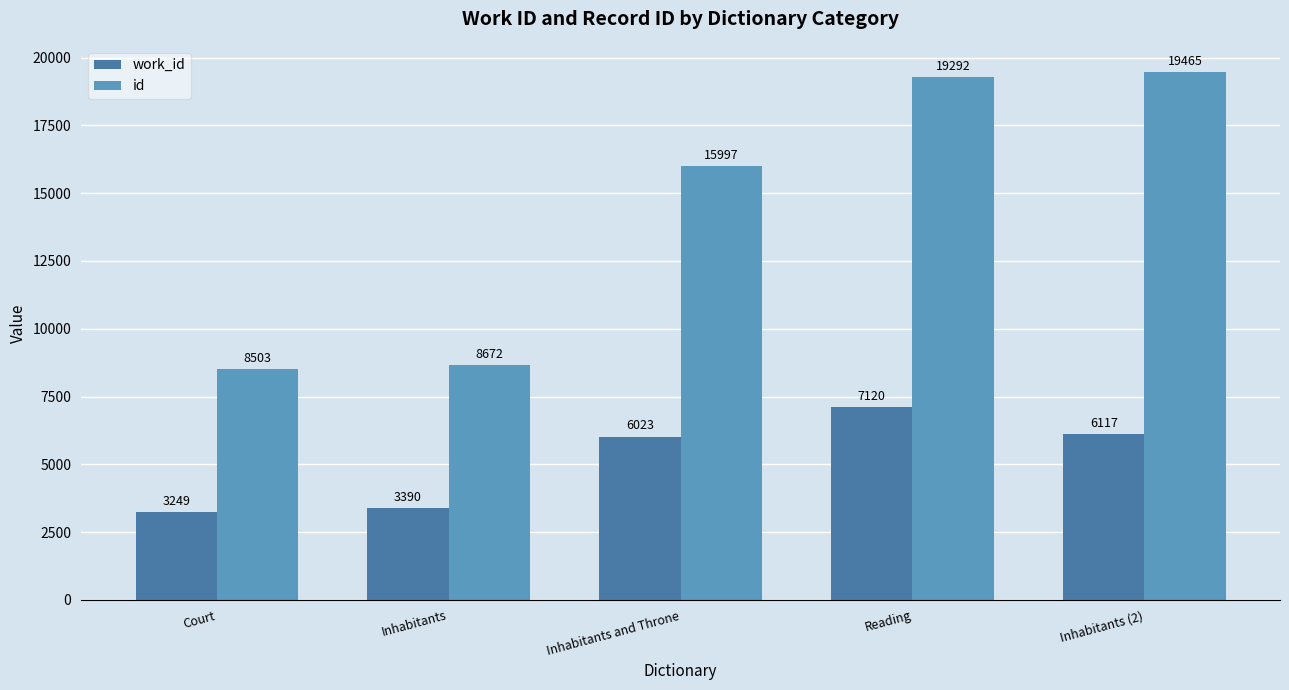

What is the spread (max minus min) of values at Inhabitants?

5282